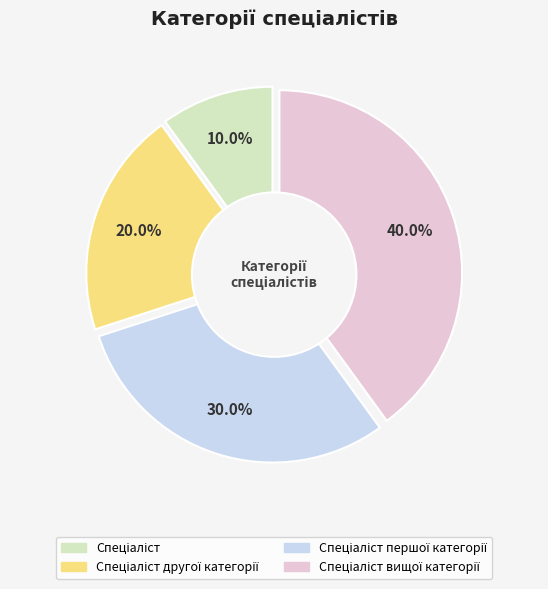

Combined, what portion of the pie is Спеціаліст вищої категорії and Спеціаліст другої категорії?

60.0%